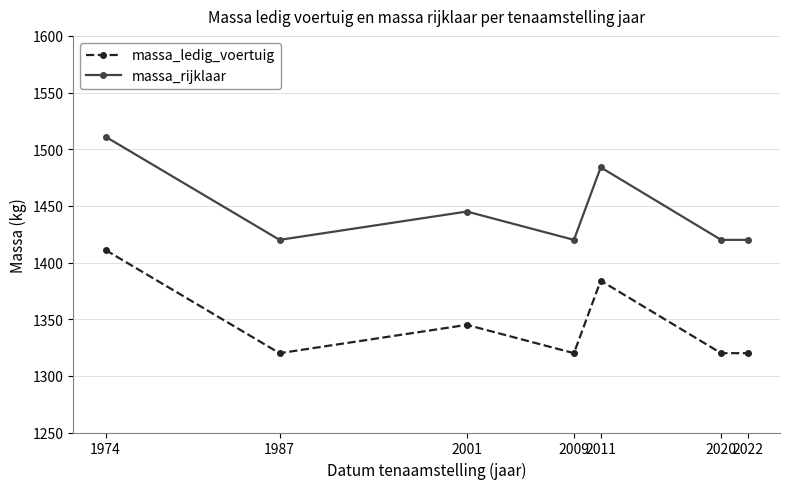

How many lines are shown in the chart?

2